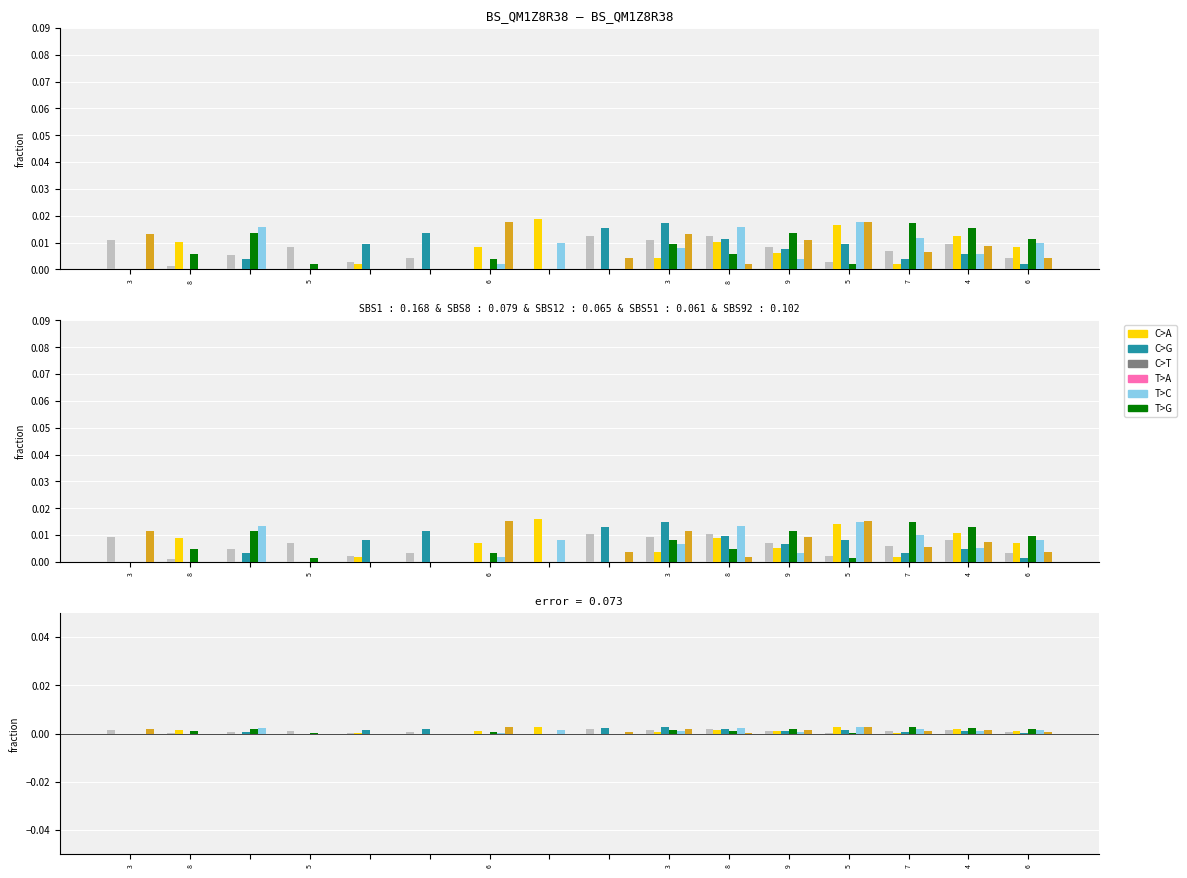

How many groups of bars are there?

16